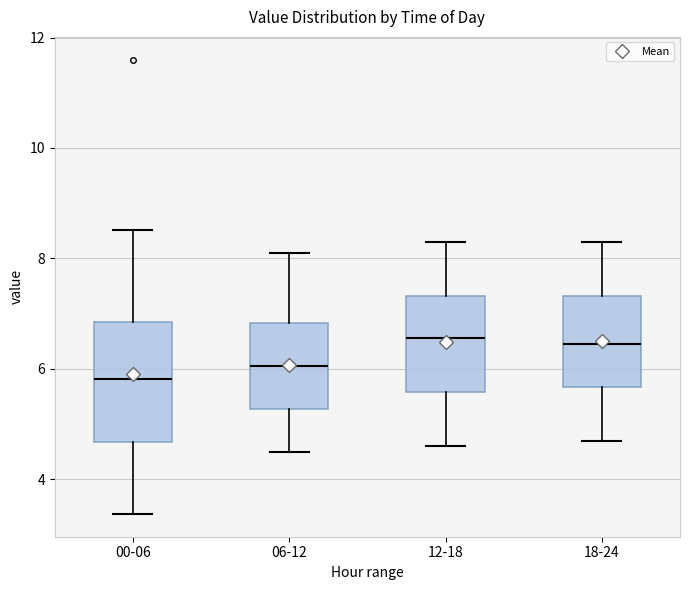

Which box has the lowest median line?

00-06